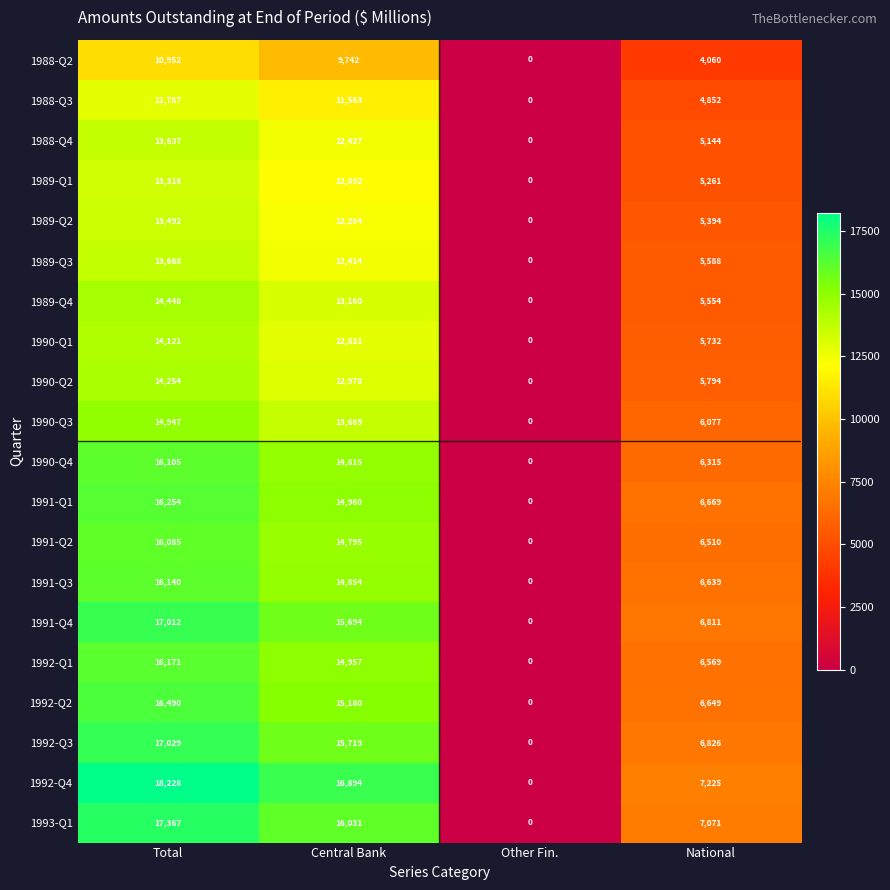

How many positive values does the 1991-Q3 series have?

3